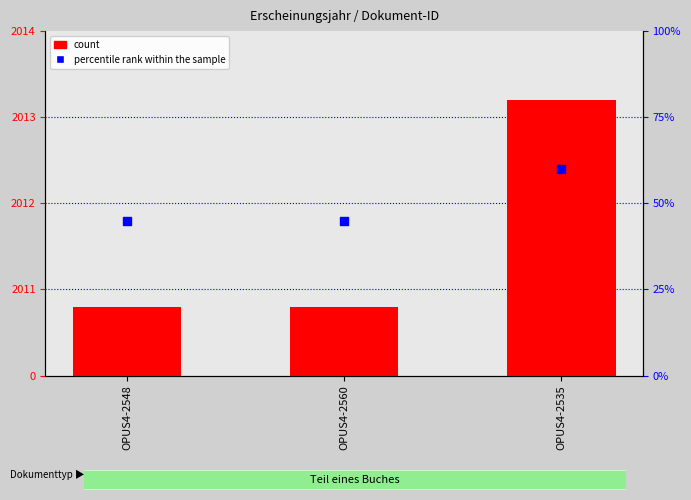

What are all the series names shown in the legend?

count, percentile rank within the sample